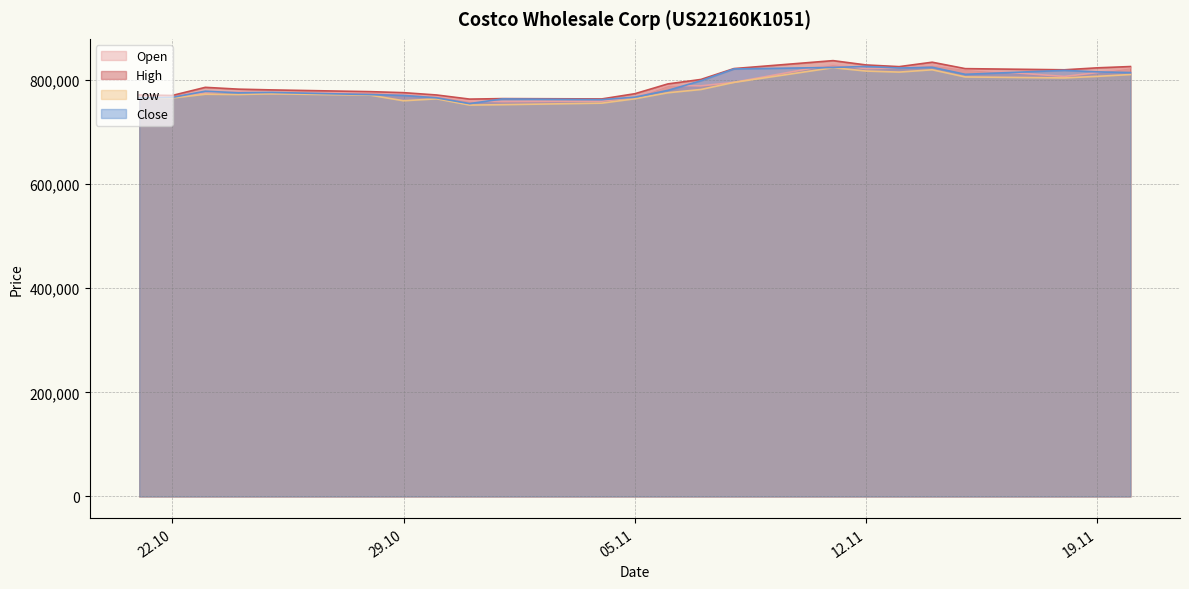

What is the greatest value displayed?

837046